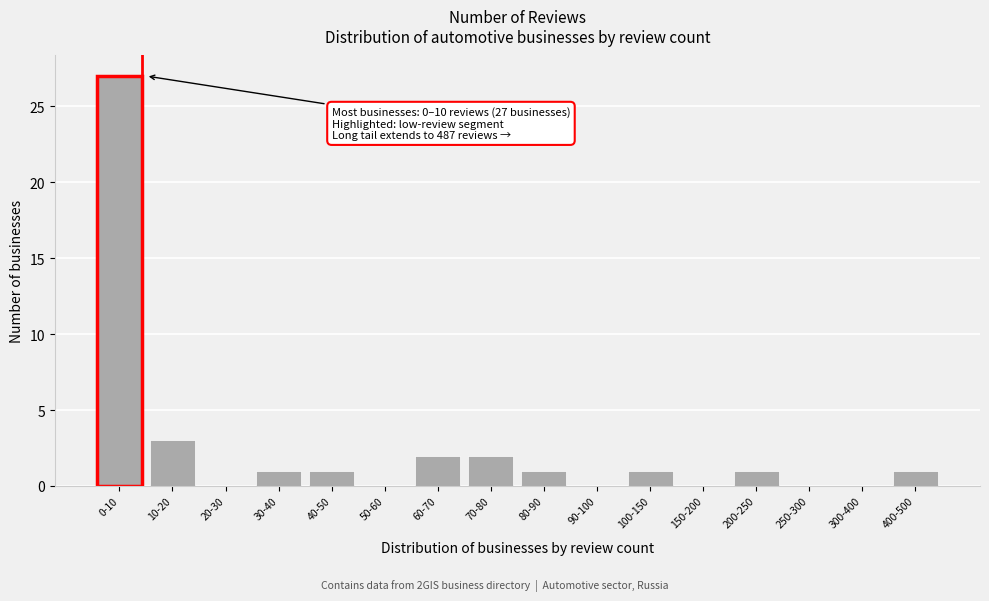

Reading left to right, what are all the values shown in this chart?

0-10=27	10-20=3	20-30=0	30-40=1	40-50=1	50-60=0	60-70=2	70-80=2	80-90=1	90-100=0	100-150=1	150-200=0	200-250=1	250-300=0	300-400=0	400-500=1